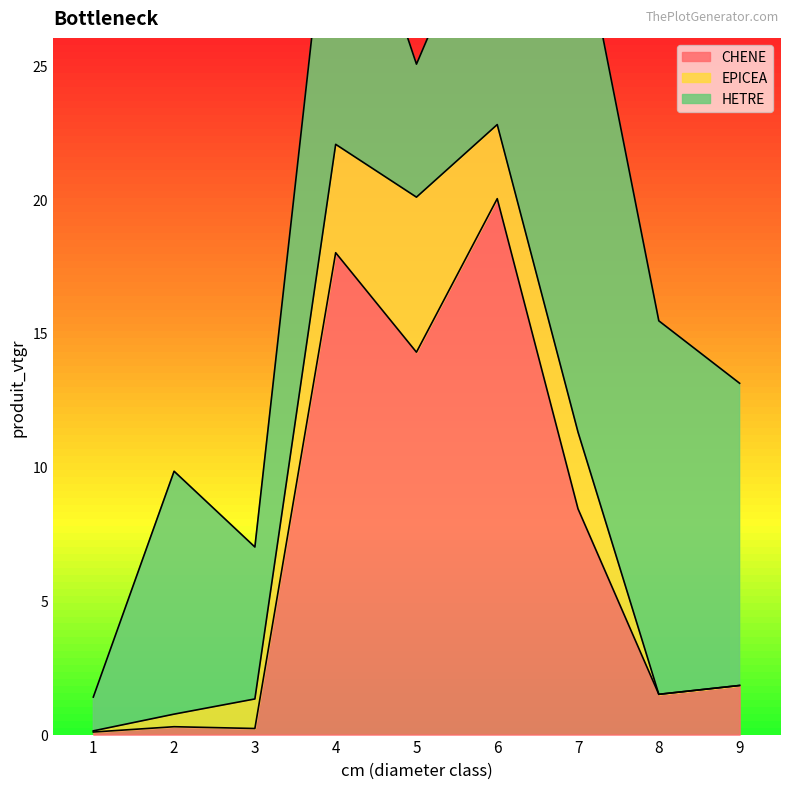

What is the difference between the second highest and minimum values in the CHENE series?

17.9